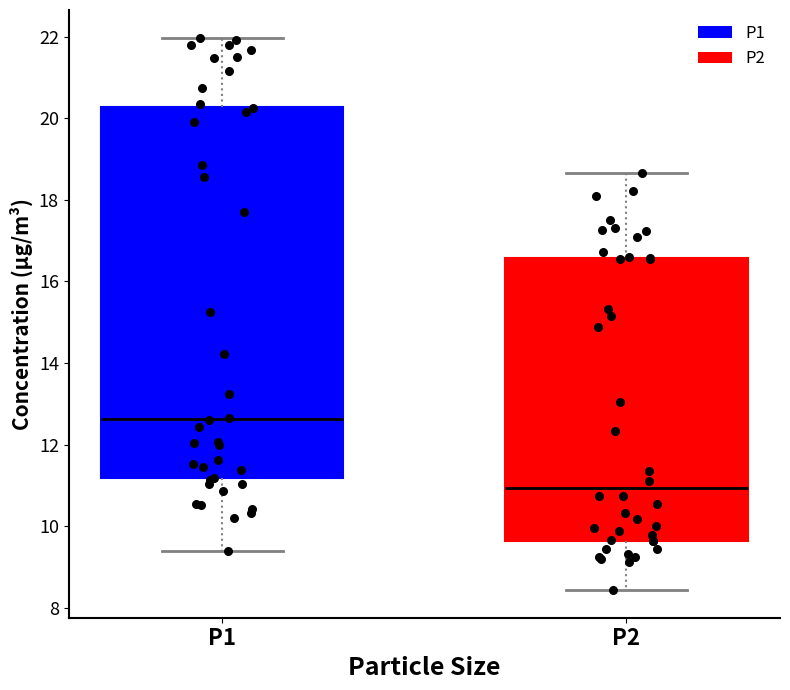

Reading left to right, read every box against the y-axis: the position of its median line, the range the box covers, and the ends of its whiskers. The values are not printed on the chart, so give them approximately, as read against the axis.

P1: median 12.6, box 11.2 to 20.2, whiskers 9.4 to 22.0
P2: median 11.0, box 9.6 to 16.6, whiskers 8.4 to 18.6